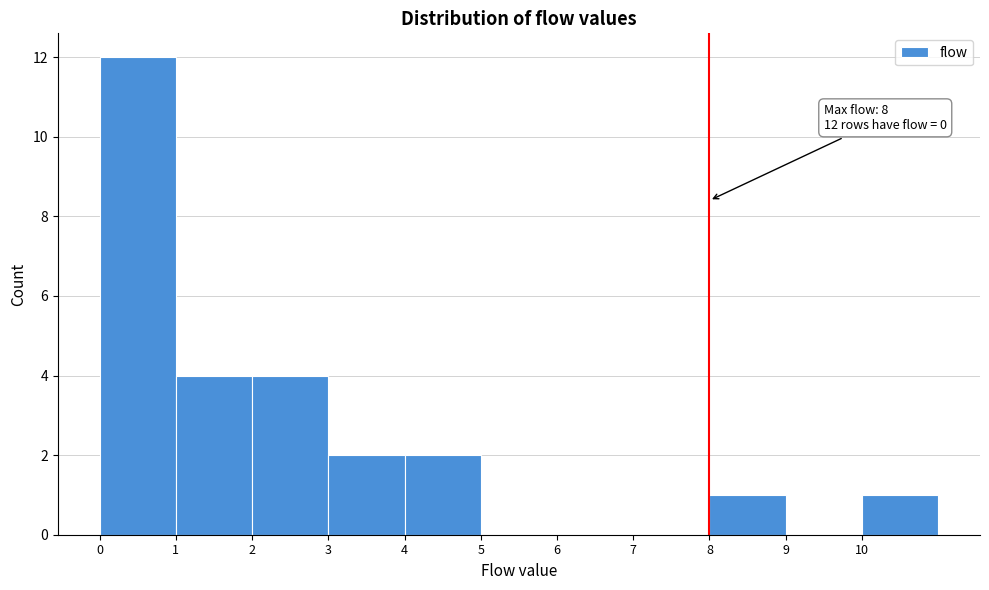

Over which range of the x-axis is the bar tallest?

0 to 1